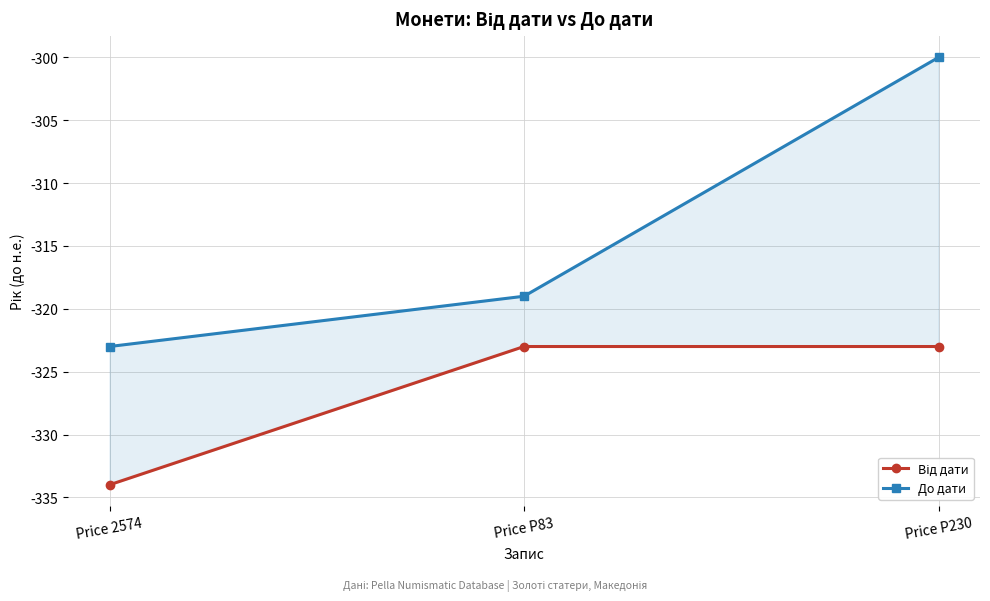

At how many categories does at least one series exceed -304?

1